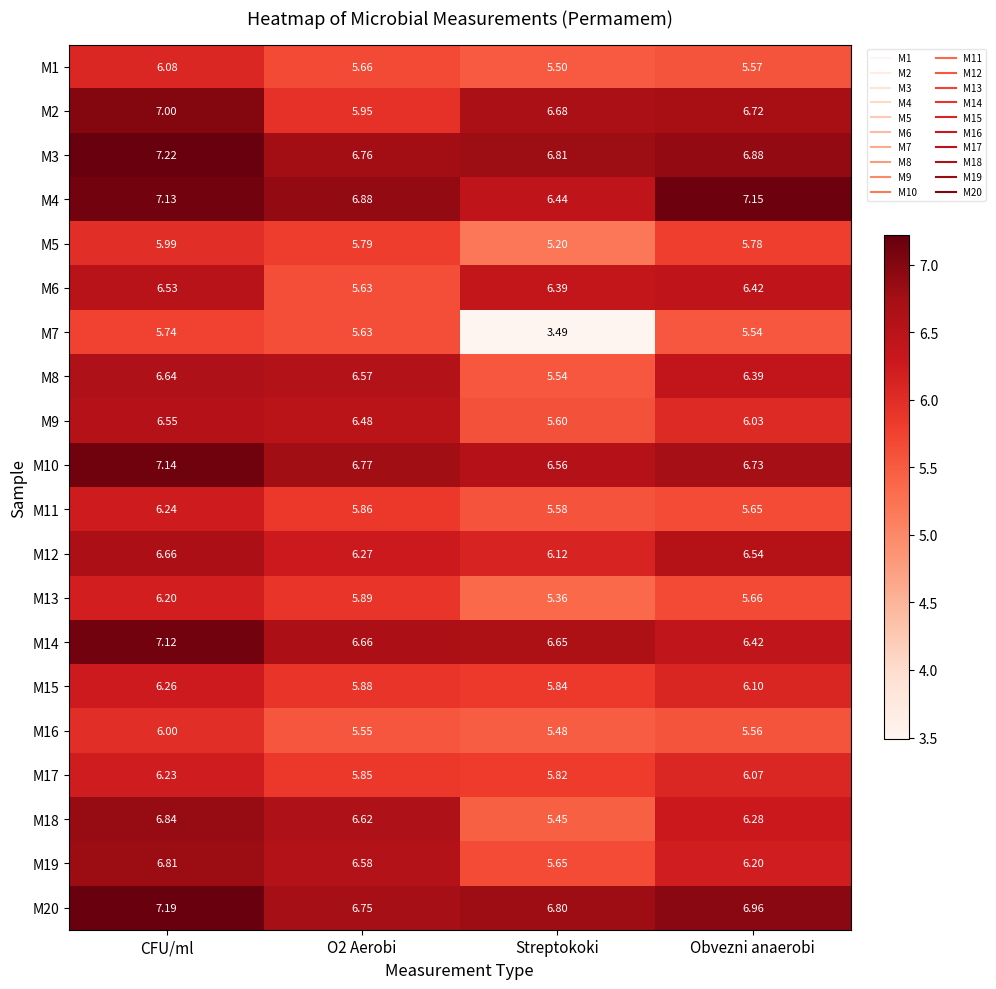

Which category has the lowest value in the M16 series?

Streptokoki